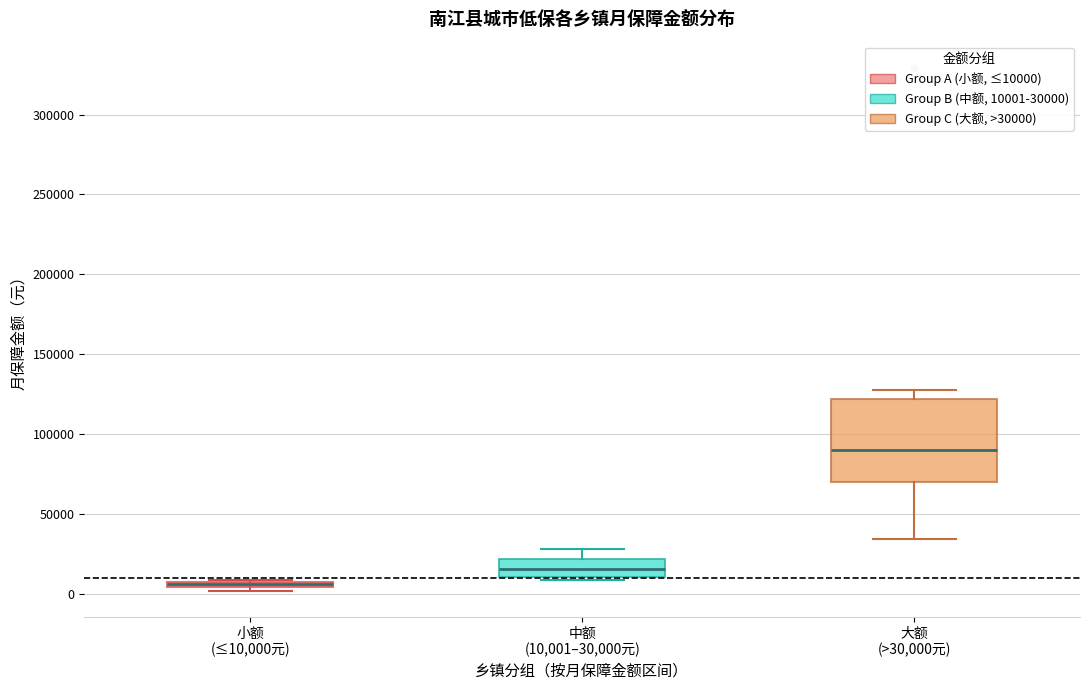

Which box has the lowest median line?

小额 (≤10,000元)